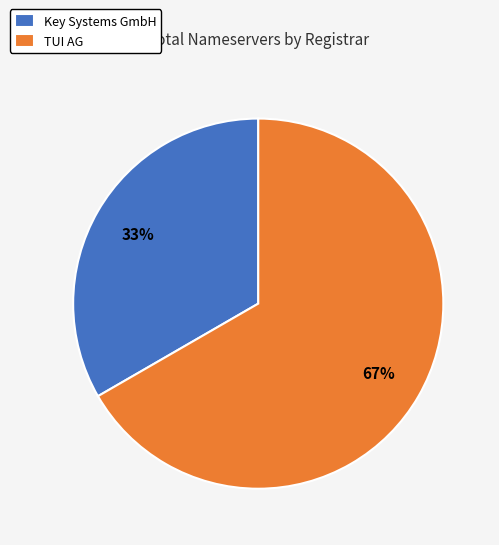

Rank the categories by value from highest to lowest.

TUI AG, Key Systems GmbH